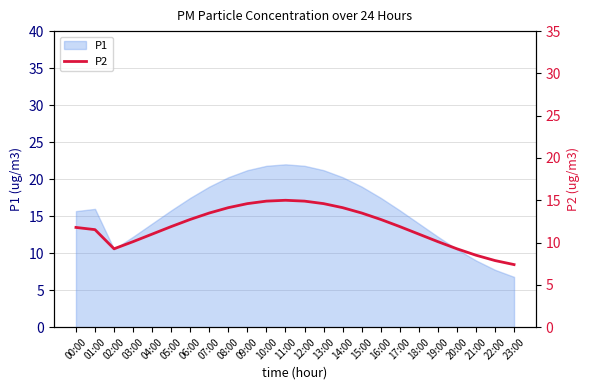

At which label does P1 first exceed 15?

00:00